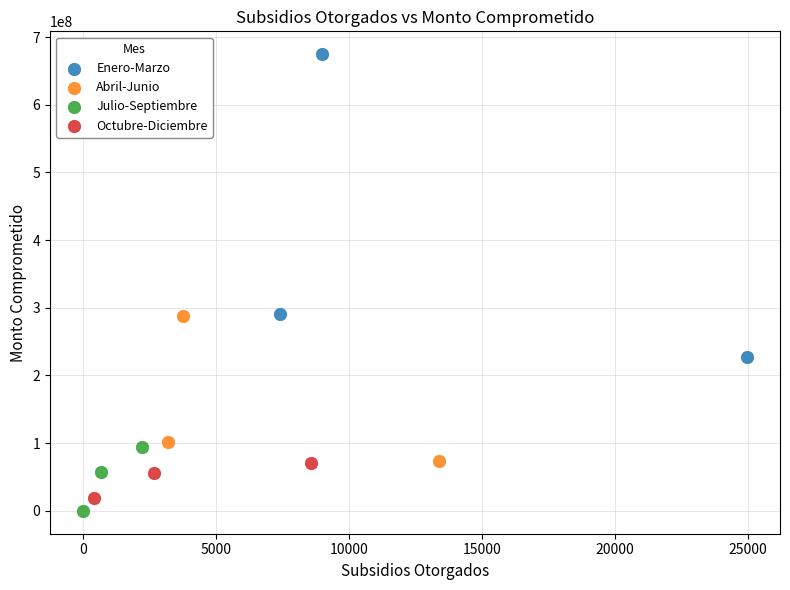

Which series reaches the maximum Y coordinate?

Enero-Marzo